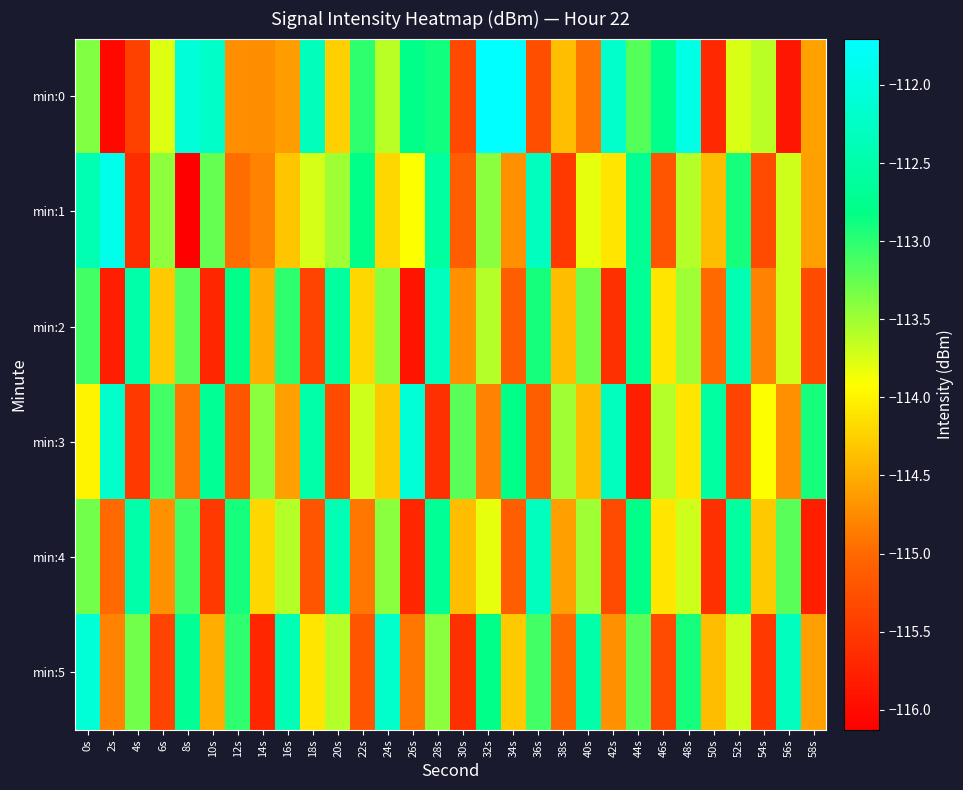

How many data points does each series have?

30